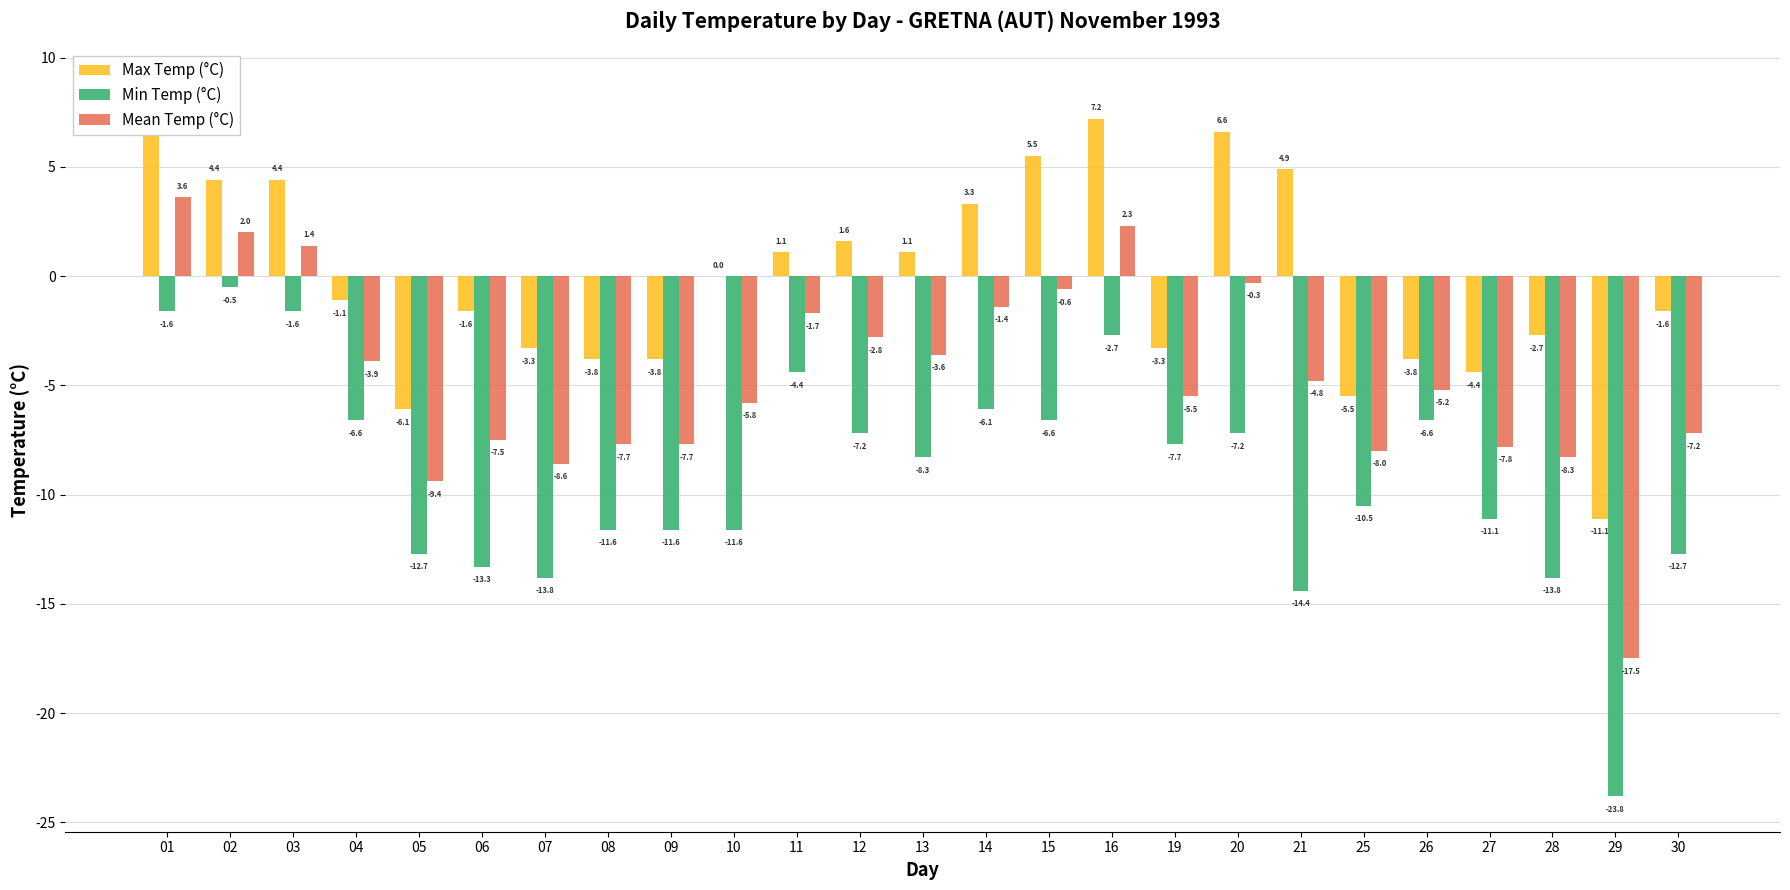

What is the approximate value of Min Temp (°C) at 14?

-6.1